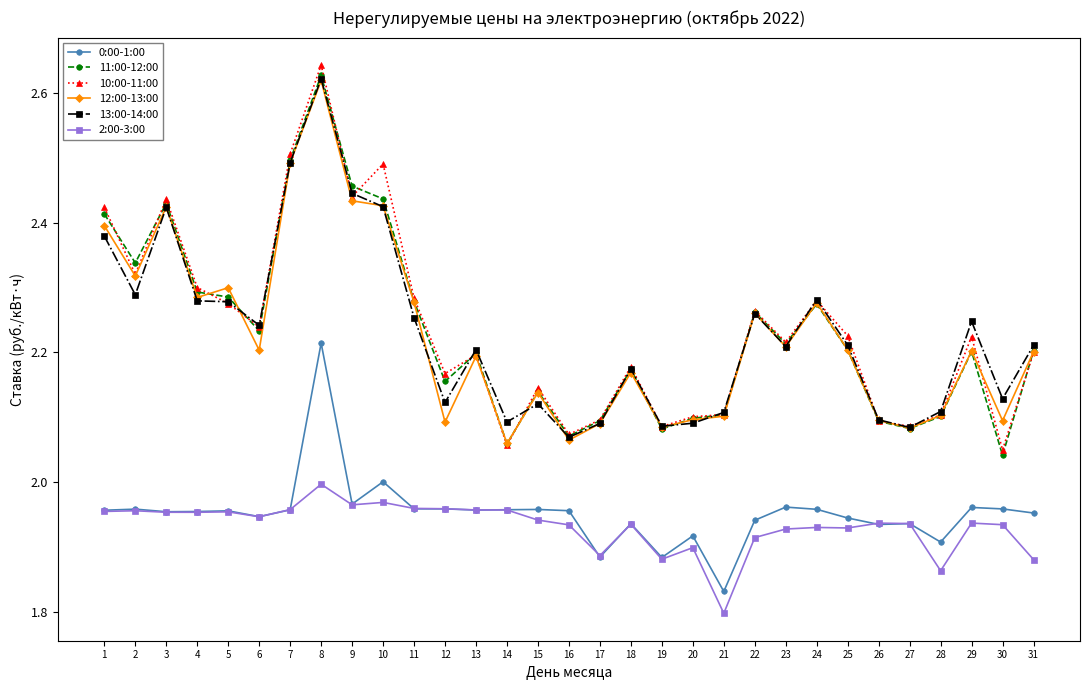

Which series has the largest range (max minus min)?

10:00-11:00